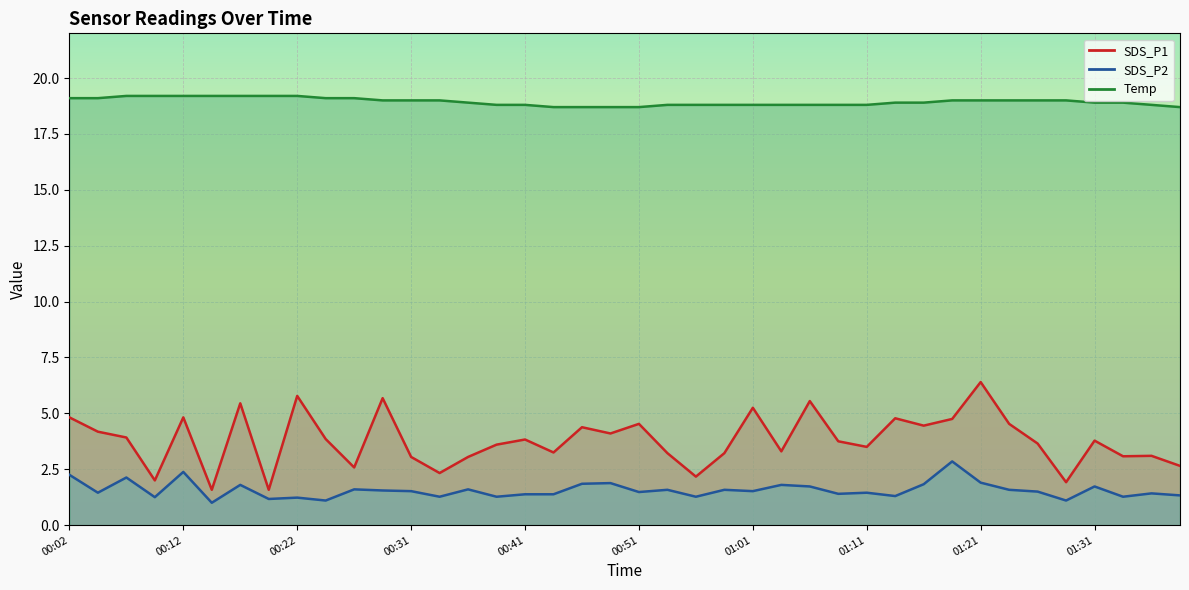

True or false: SDS_P2 and SDS_P1 cross at least once.

False